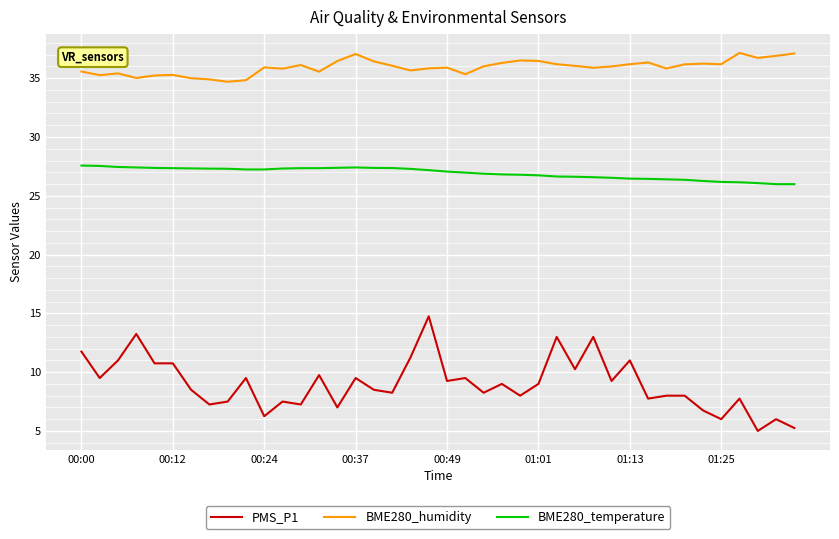

Rank the series by their maximum value, from lowest to highest.

PMS_P1, BME280_temperature, BME280_humidity